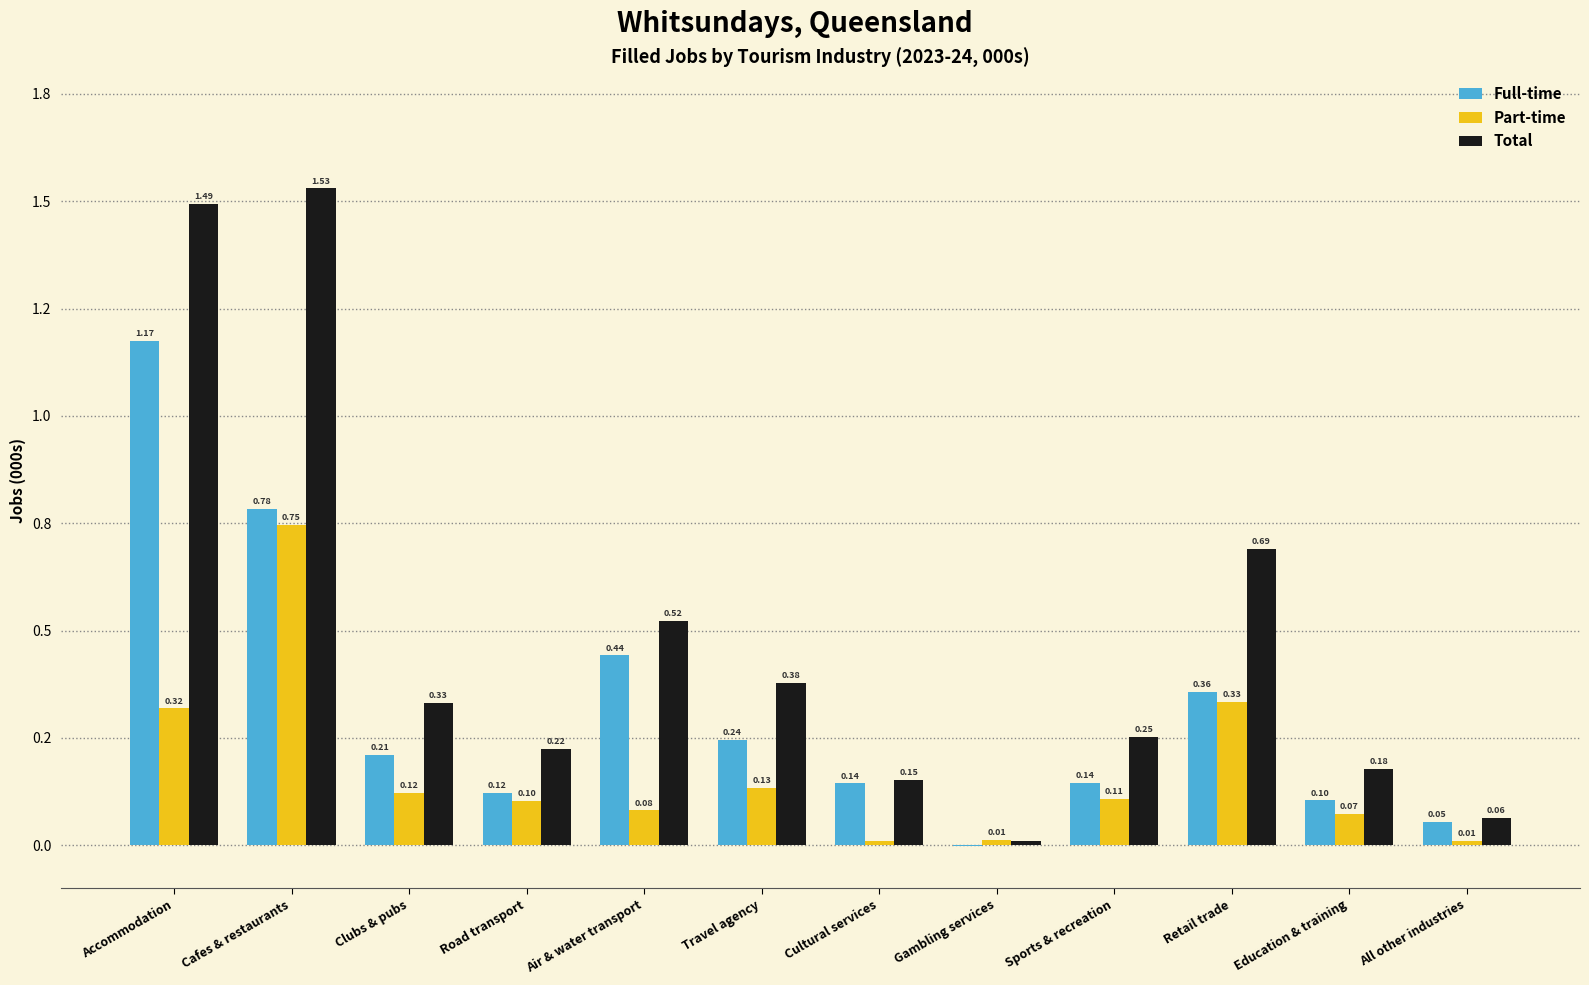

What position from the right is Road transport?

9